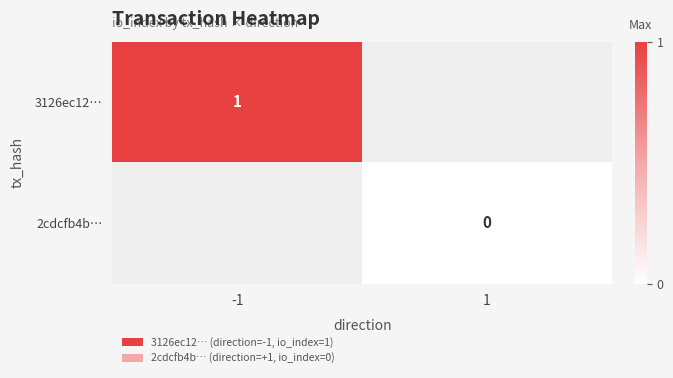

The 3126ec12… series shows 2 at -1. True or false?

False